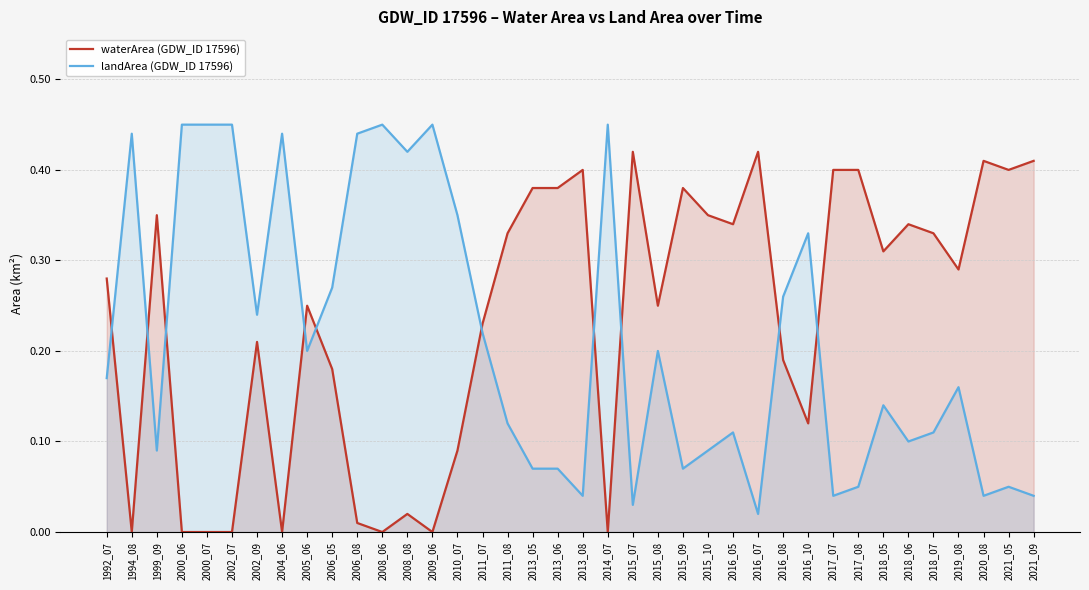

Which category has the highest value across all series?

2000_06